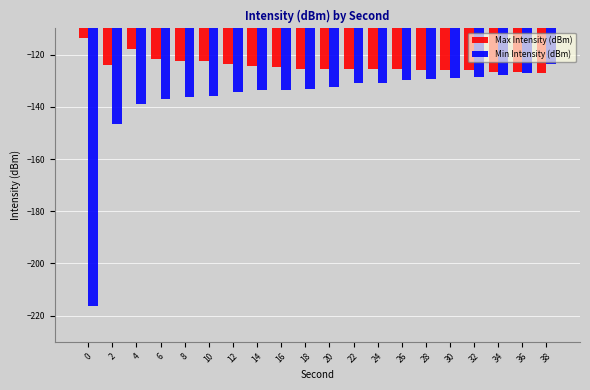

What are all the series names shown in the legend?

Max Intensity (dBm), Min Intensity (dBm)